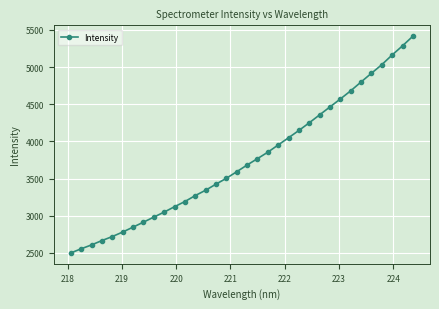

What is the difference between the maximum and minimum values?

2914.1